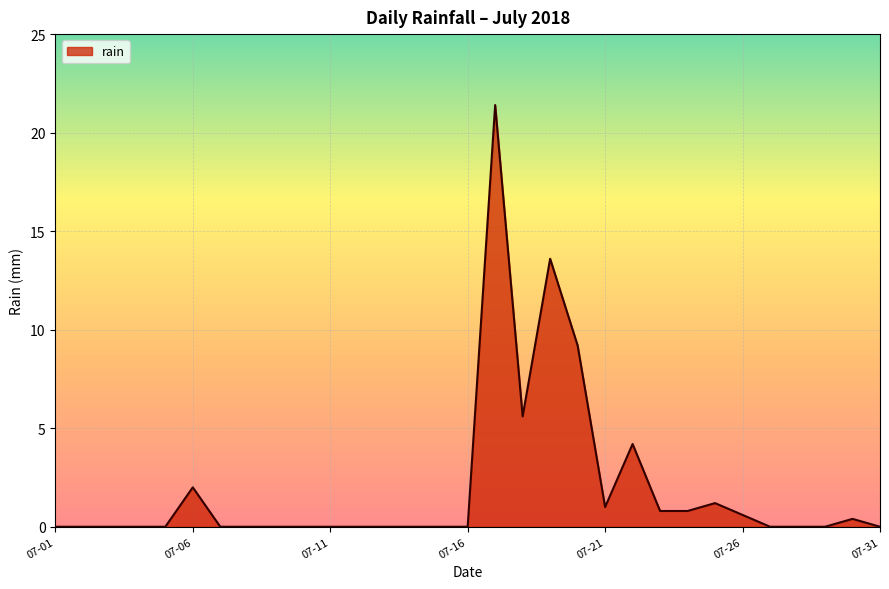

Does the chart display data point markers on the line(s)?

No